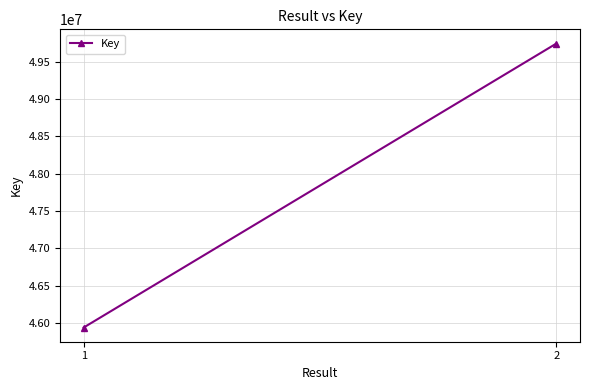

Reading left to right, what are all the values shown in this chart?

1=45938022	2=49742434